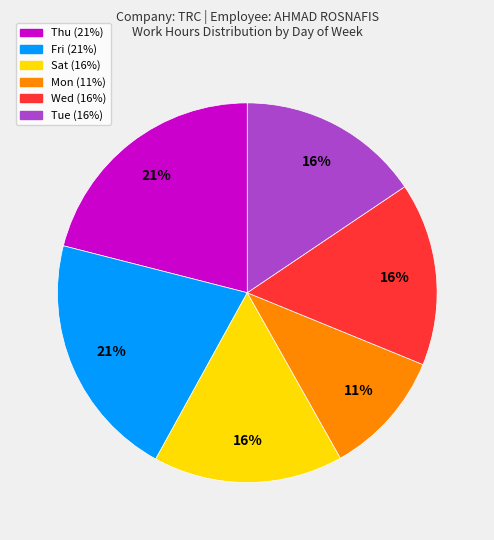

Does any single category account for the majority?

No